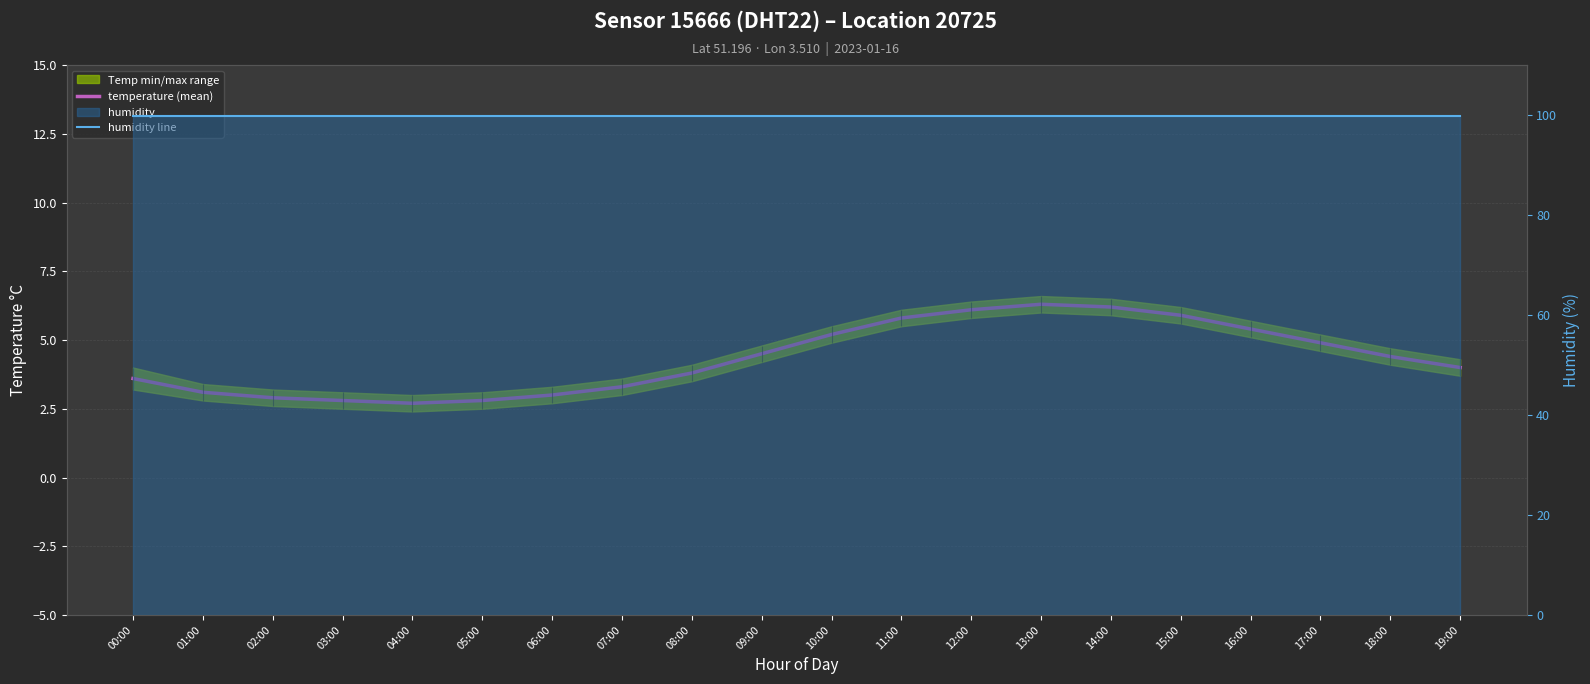

At which category does the chart reach its minimum across all series?

04:00